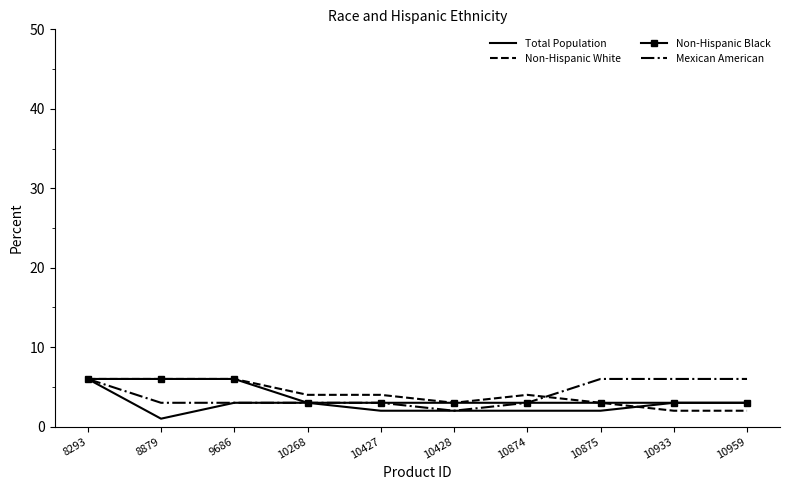

The value of Mexican American at 10427 is 5. True or false?

False